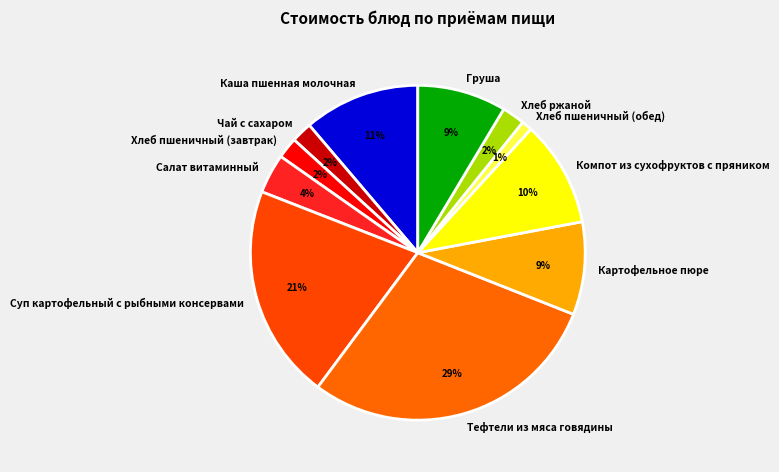

Is there a majority slice in this chart?

No